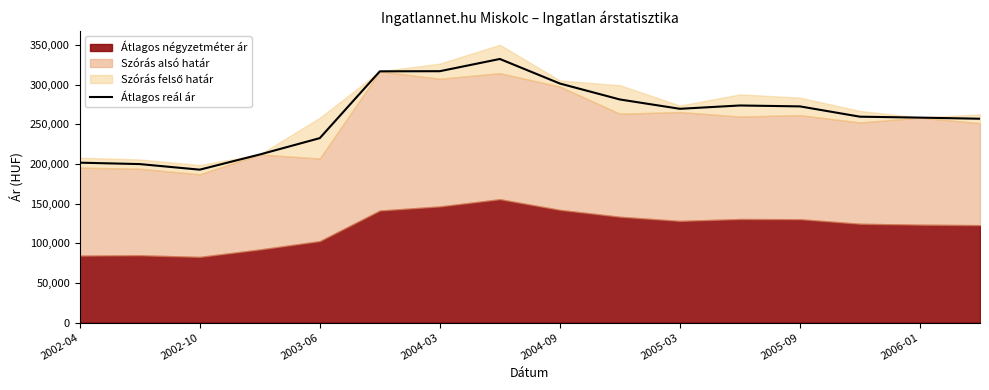

What is the maximum value for Átlagos reál ár?

332476